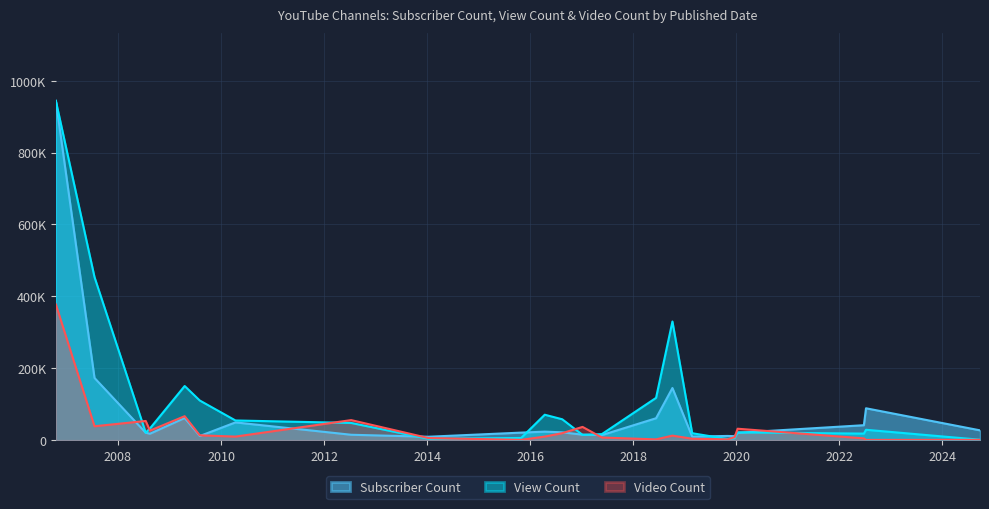

At how many categories does at least one series exceed 220473?

3